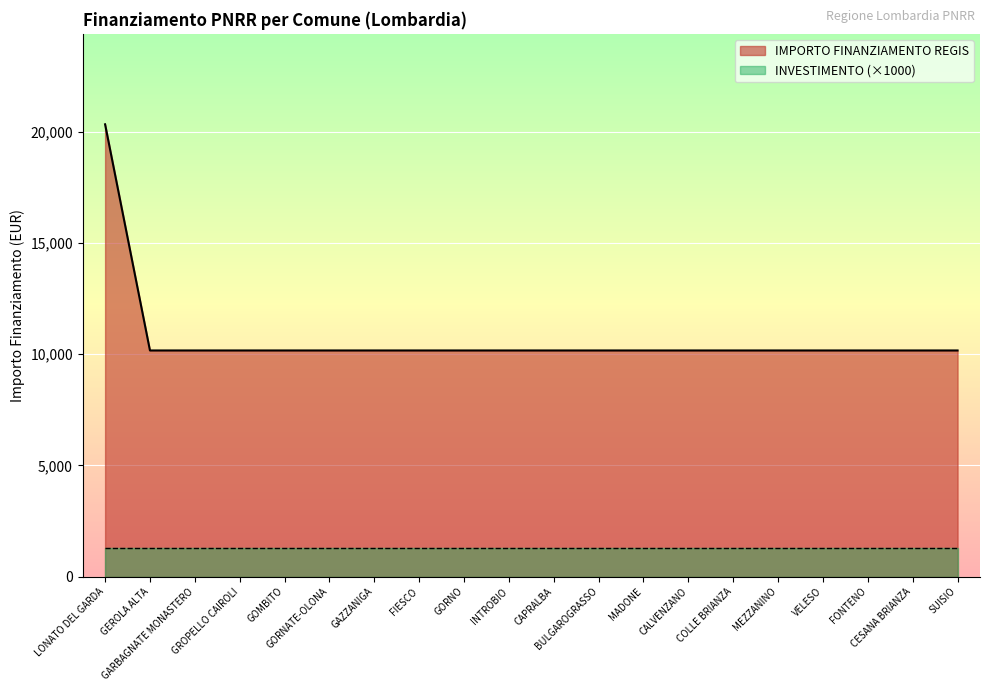

What is the value of the 12th point from the left?

10172